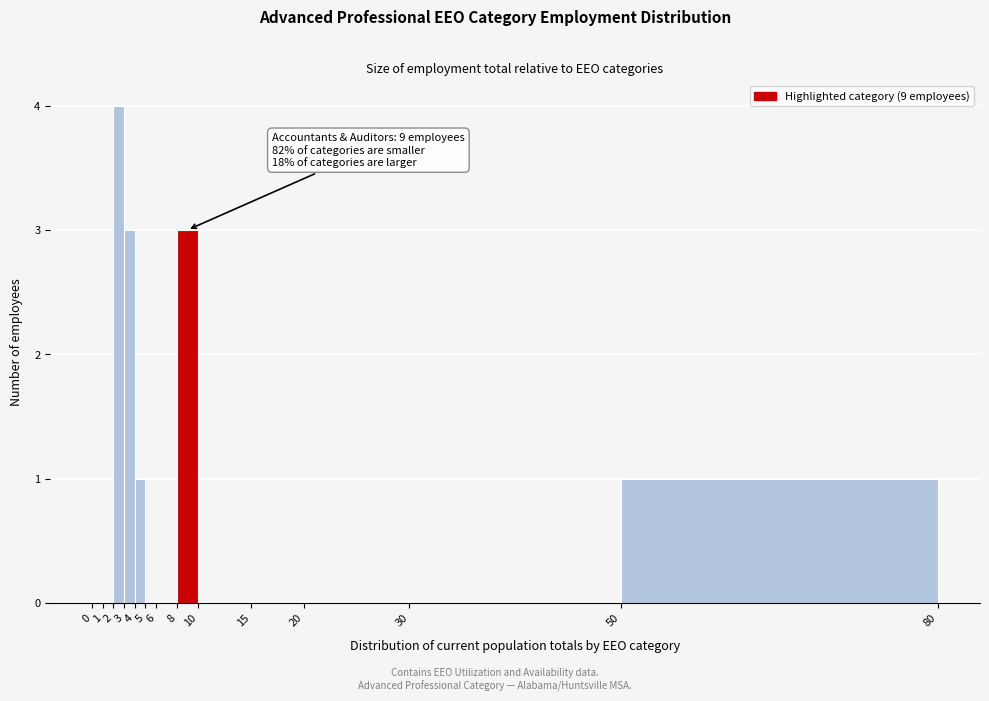

Which range on the x-axis has the tallest bar?

2 to 3